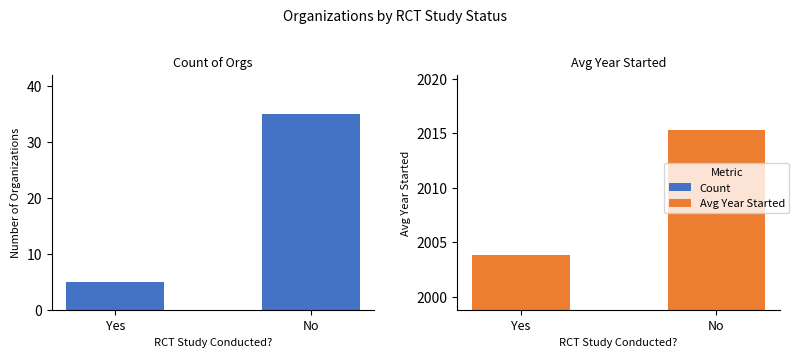

Is it true that Avg Year Started equals 2015.3 at No?

True